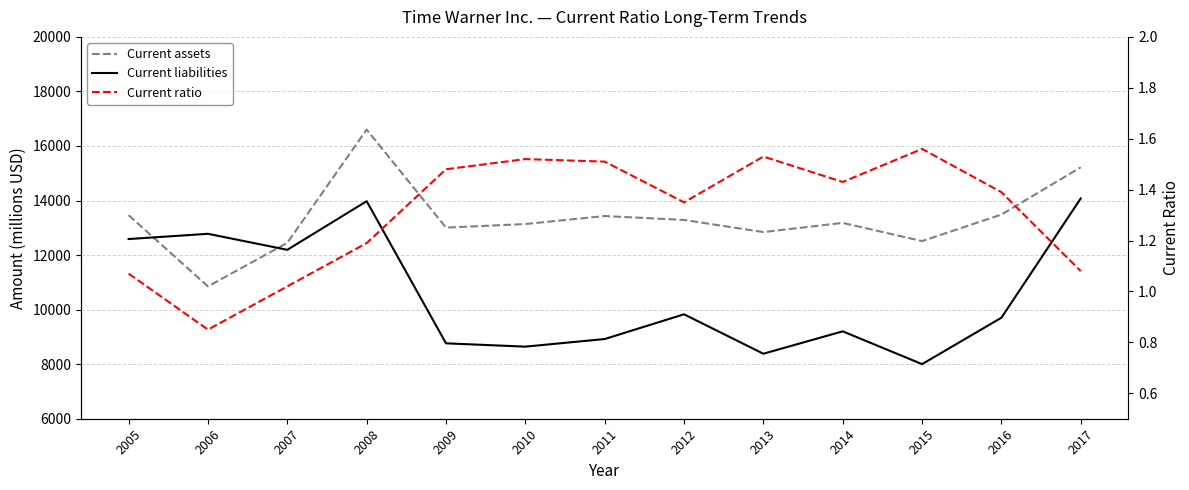

Is the value of Current ratio at 2008 greater than the value of Current liabilities at 2012?

No